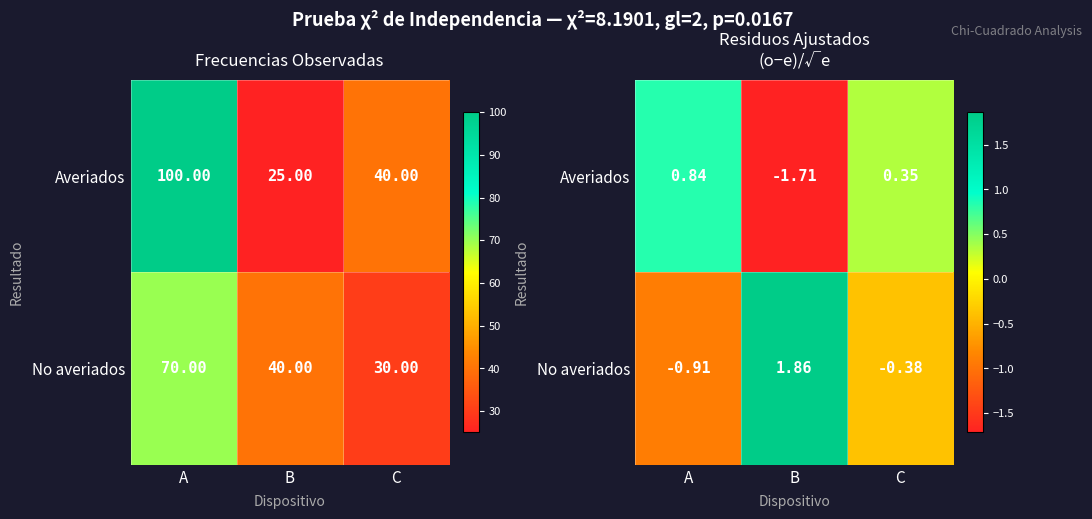

Which series changed the most between B and C?

No averiados